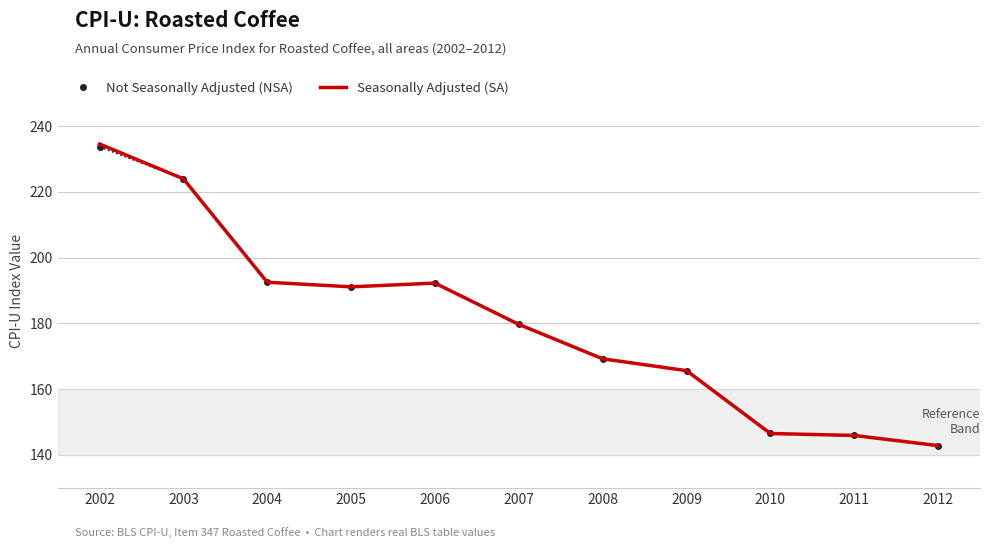

True or false: Seasonally Adjusted (SA) has a value of 248.7 at 2009.

False